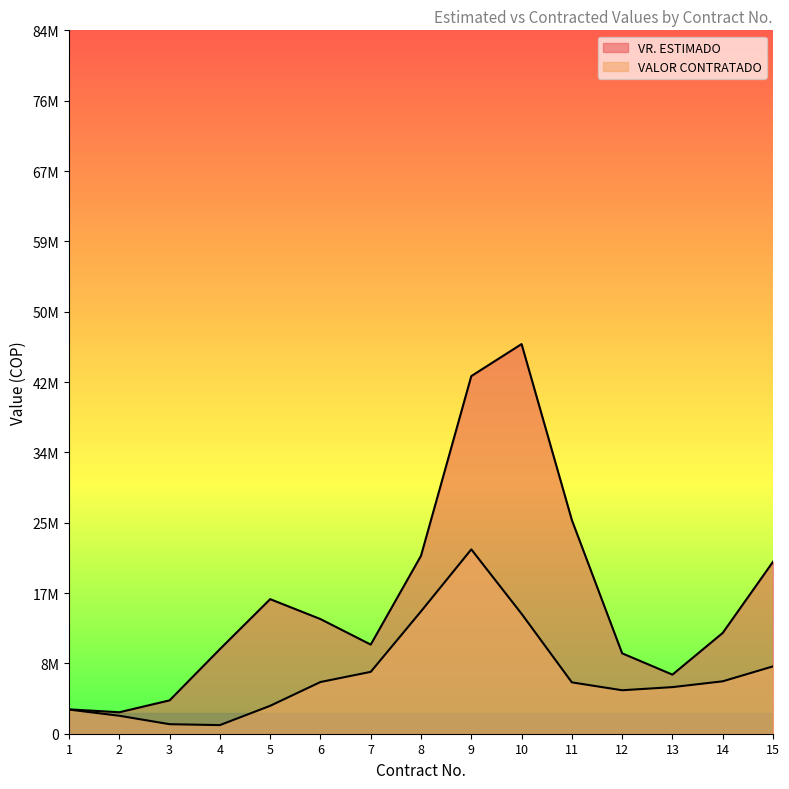

Rank the series by their average value, from highest to lowest.

VR. ESTIMADO, VALOR CONTRATADO